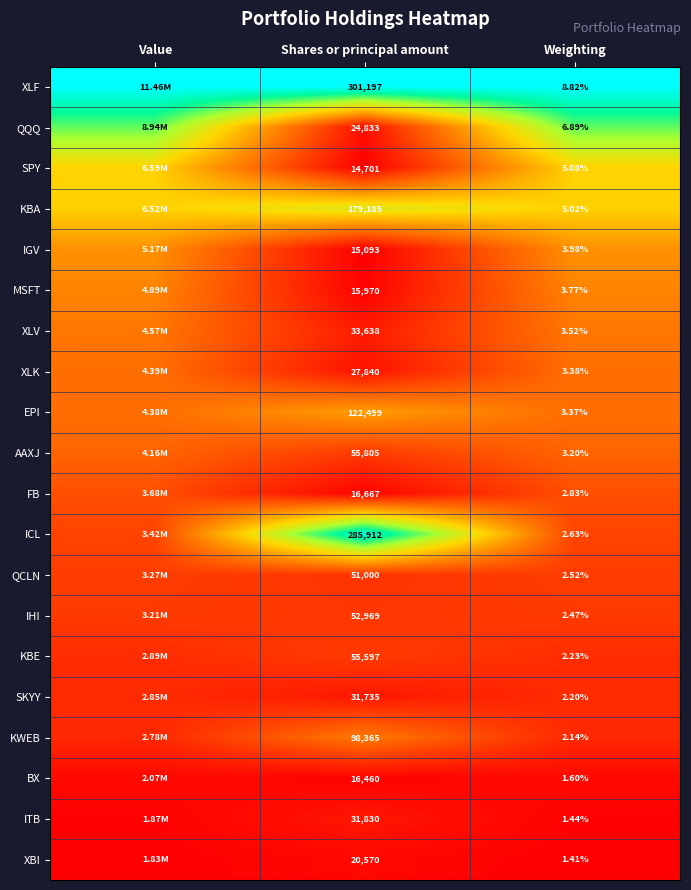

Which has a higher value, Value or Weighting?

Value